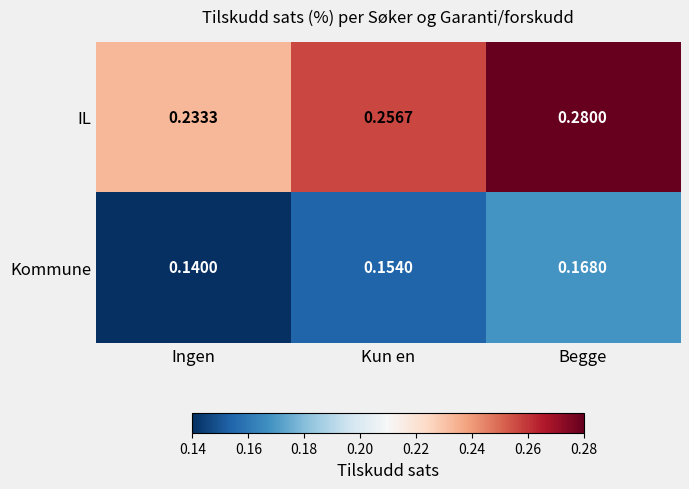

At which category does the chart reach its peak across all series?

Begge